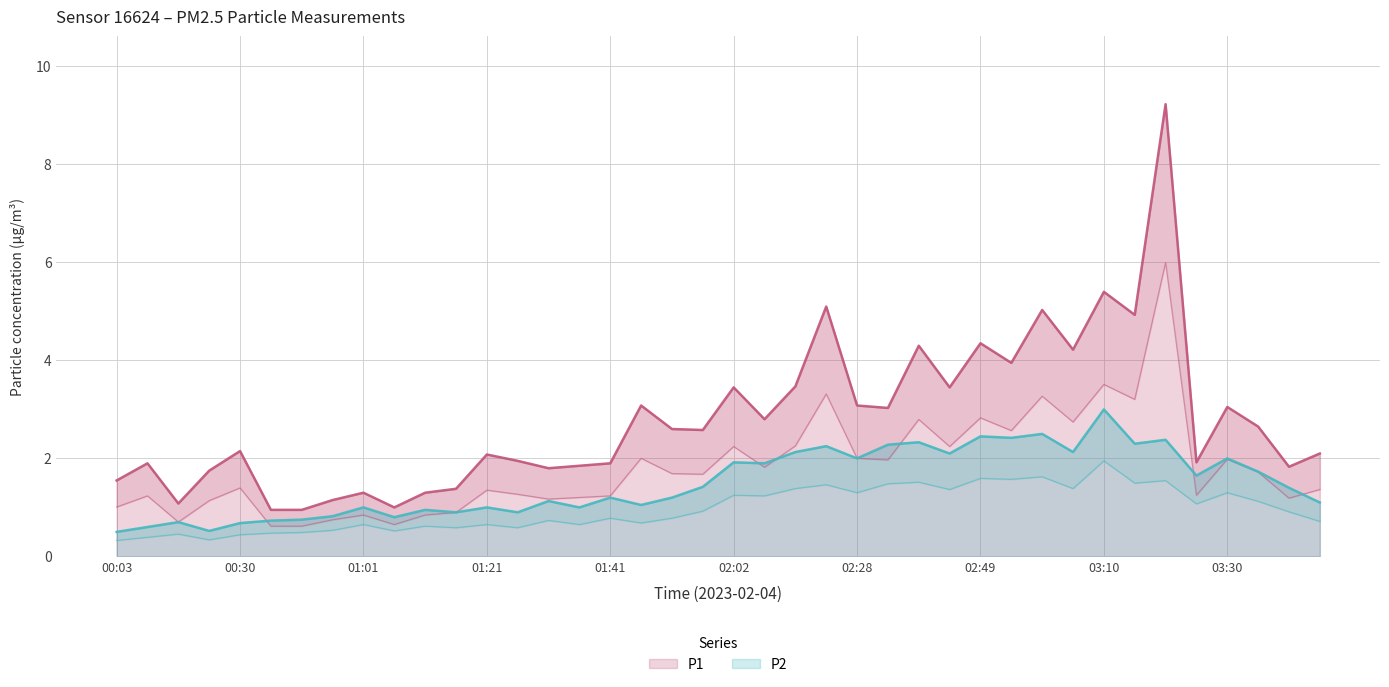

What is the label of the 10th point from the left?

01:06